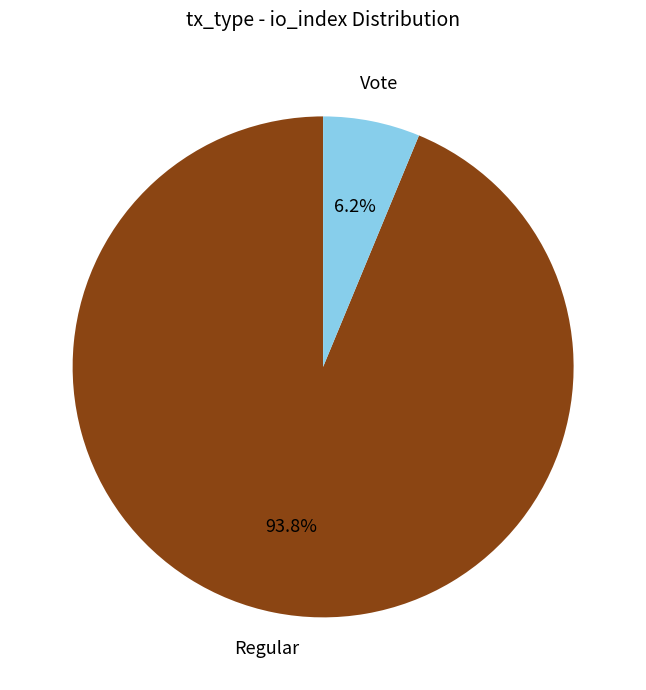

Is there a majority slice in this chart?

Yes